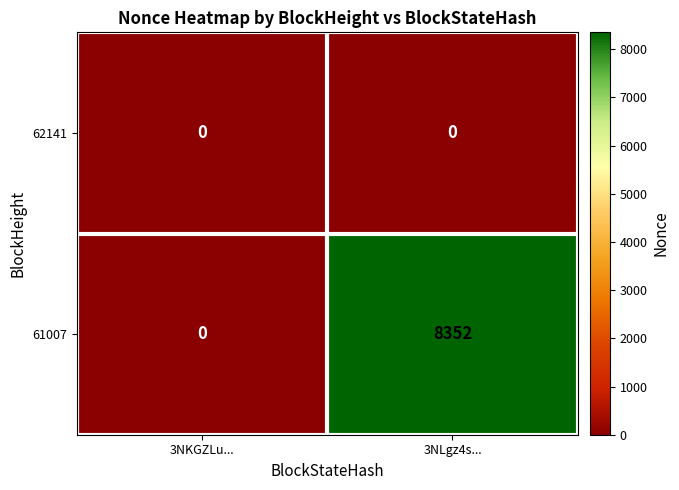

Which series has the widest spread of values?

61007